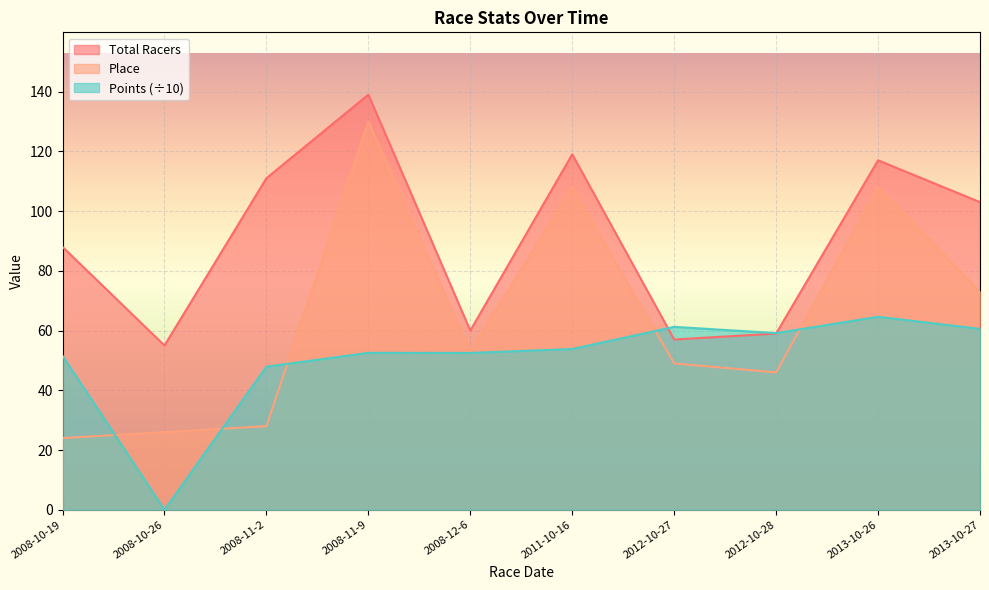

What is the total value across all series at 2008-11-9?

321.5